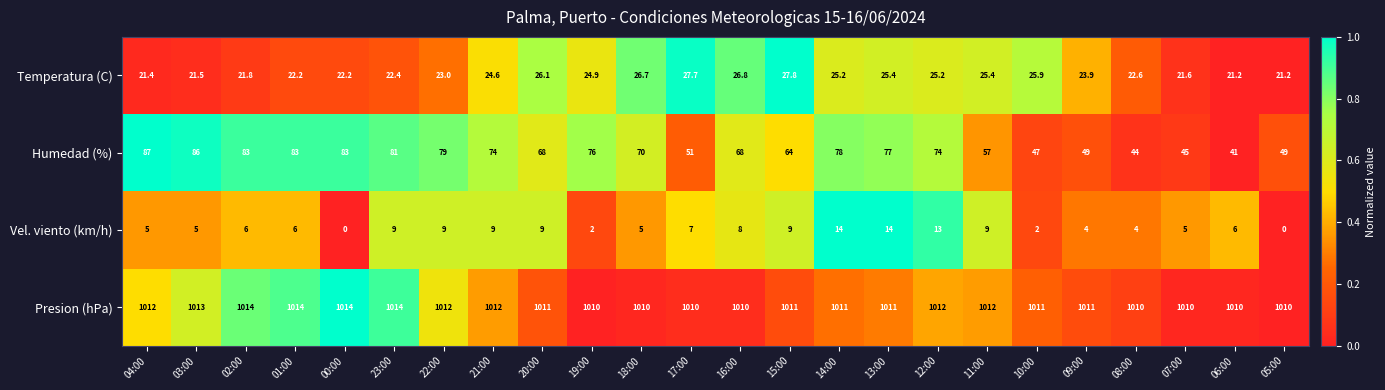

At 21:00, list the series in order from smallest to largest.

Vel. viento (km/h), Temperatura (C), Humedad (%), Presion (hPa)